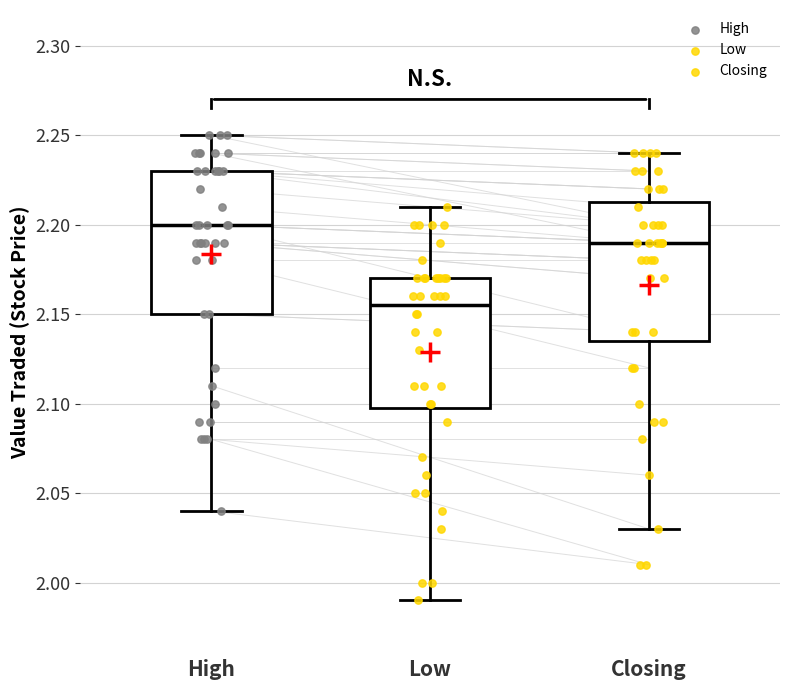

Reading left to right, transcribe this box plot: for each box, give where its median line is, the range the box spans, and where its two whiskers end, as read against the y-axis. The values are not printed on the chart, so give them approximately, as read against the axis.

High: median 2.200, box 2.150 to 2.230, whiskers 2.040 to 2.250
Low: median 2.155, box 2.100 to 2.170, whiskers 1.990 to 2.210
Closing: median 2.190, box 2.135 to 2.215, whiskers 2.030 to 2.240